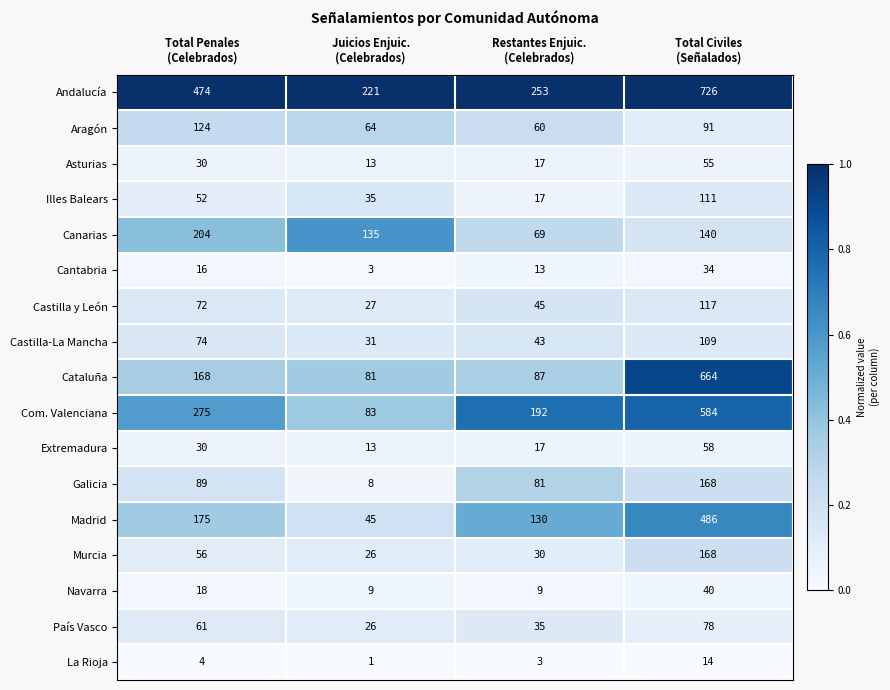

Which series has the widest spread of values?

Cataluña